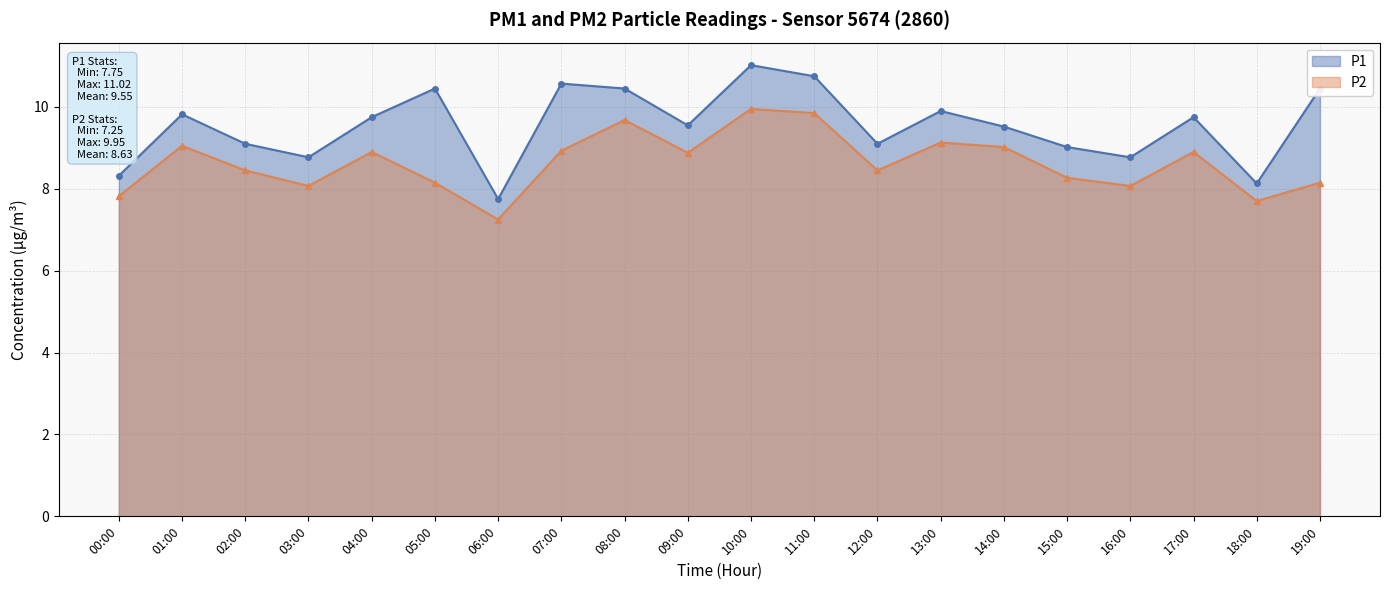

What is the sum of all P2 values?

172.7